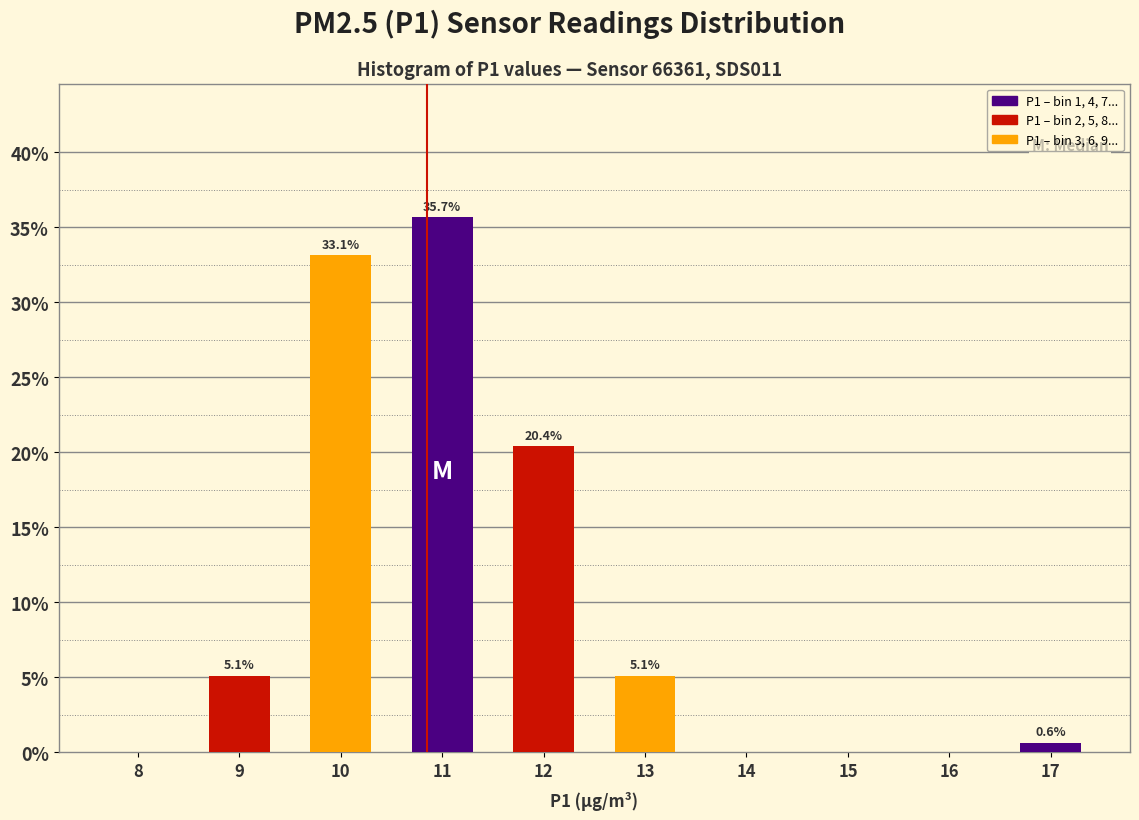

Reading left to right, list all the values displayed in this chart.

8=0.0	9=5.1	10=33.1	11=35.7	12=20.4	13=5.1	14=0.0	15=0.0	16=0.0	17=0.6